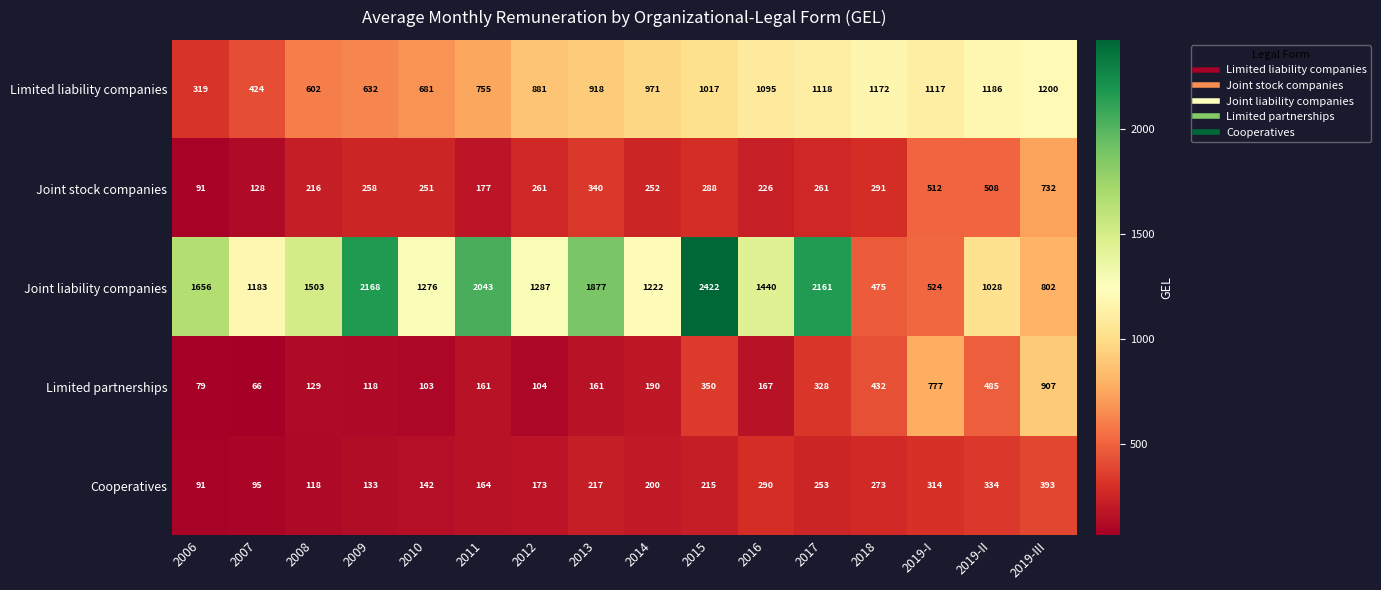

What is the difference between the maximum and minimum values in the Cooperatives series?

302